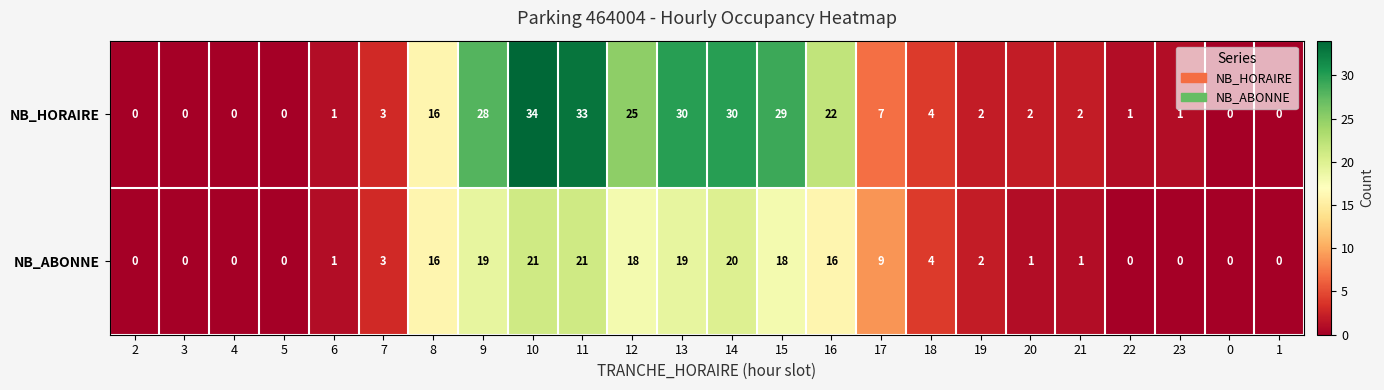

How many data points does each series have?

24